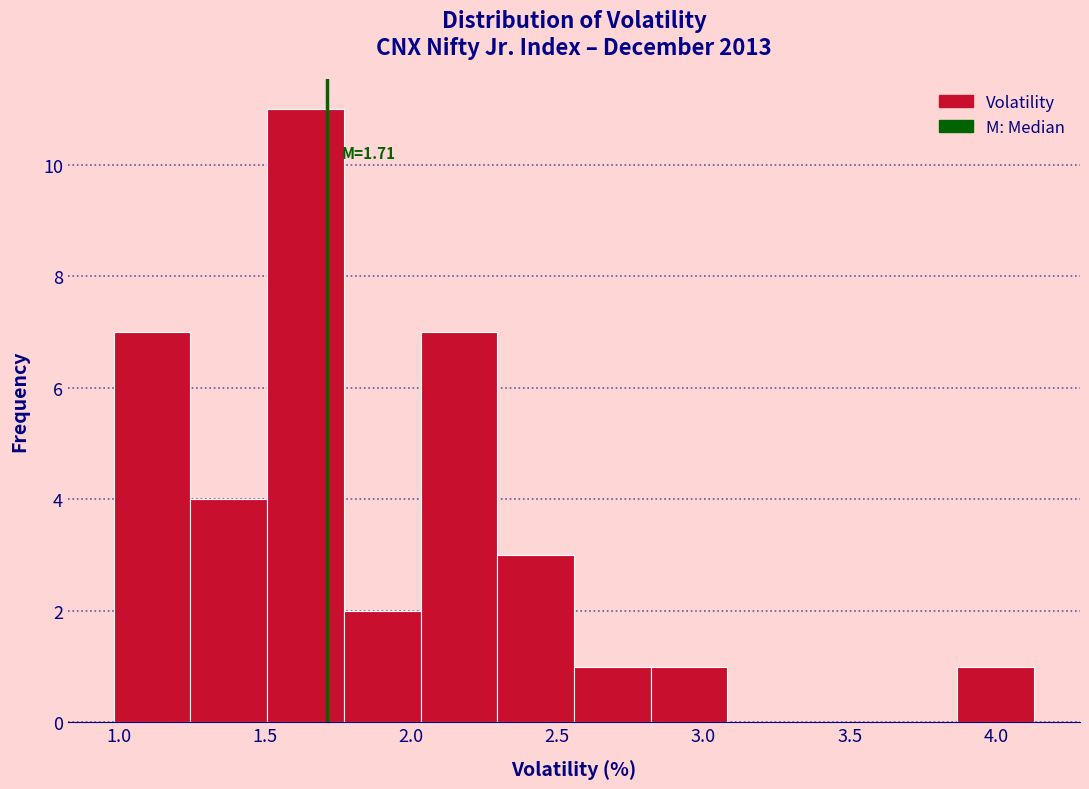

Over which range of the x-axis is the bar tallest?

1.50 to 1.75